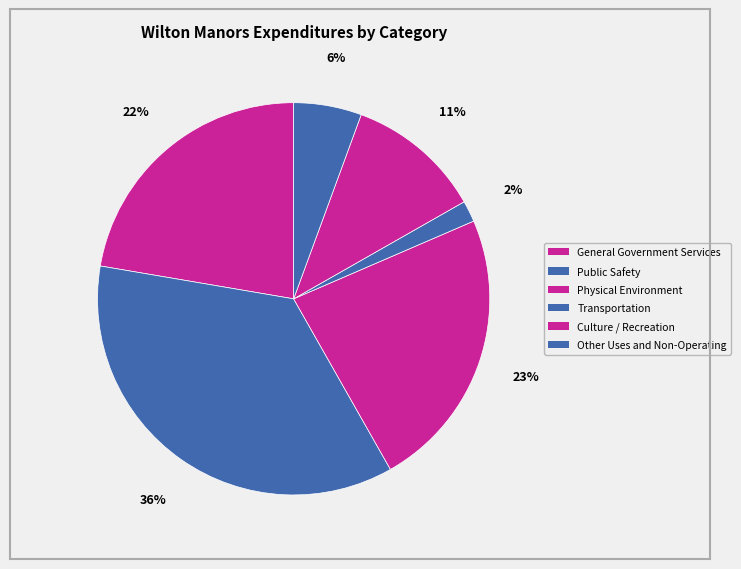

Rank the categories by value from lowest to highest.

Transportation, Other Uses and Non-Operating, Culture / Recreation, General Government Services, Physical Environment, Public Safety